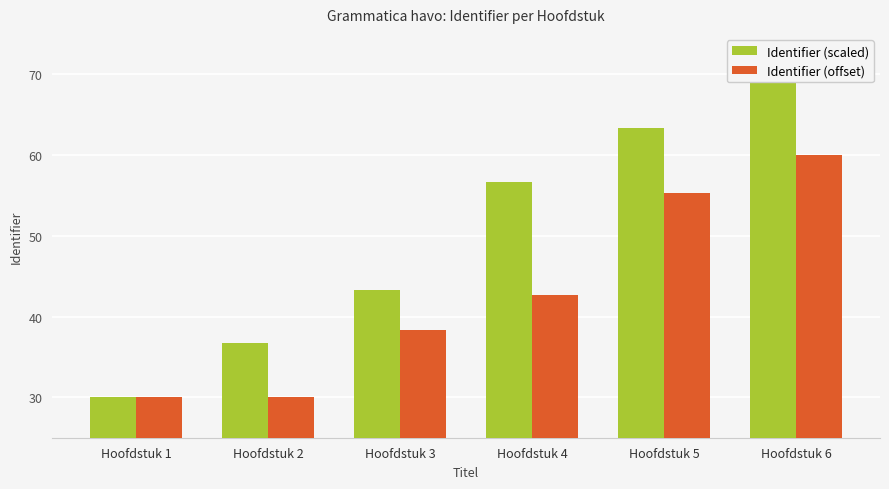

Reading left to right, transcribe all the data shown in this chart.

Identifier (scaled): 30.0	36.7	43.3	56.7	63.3	70.0
Identifier (offset): 30.0	30.0	38.3	42.7	55.3	60.0